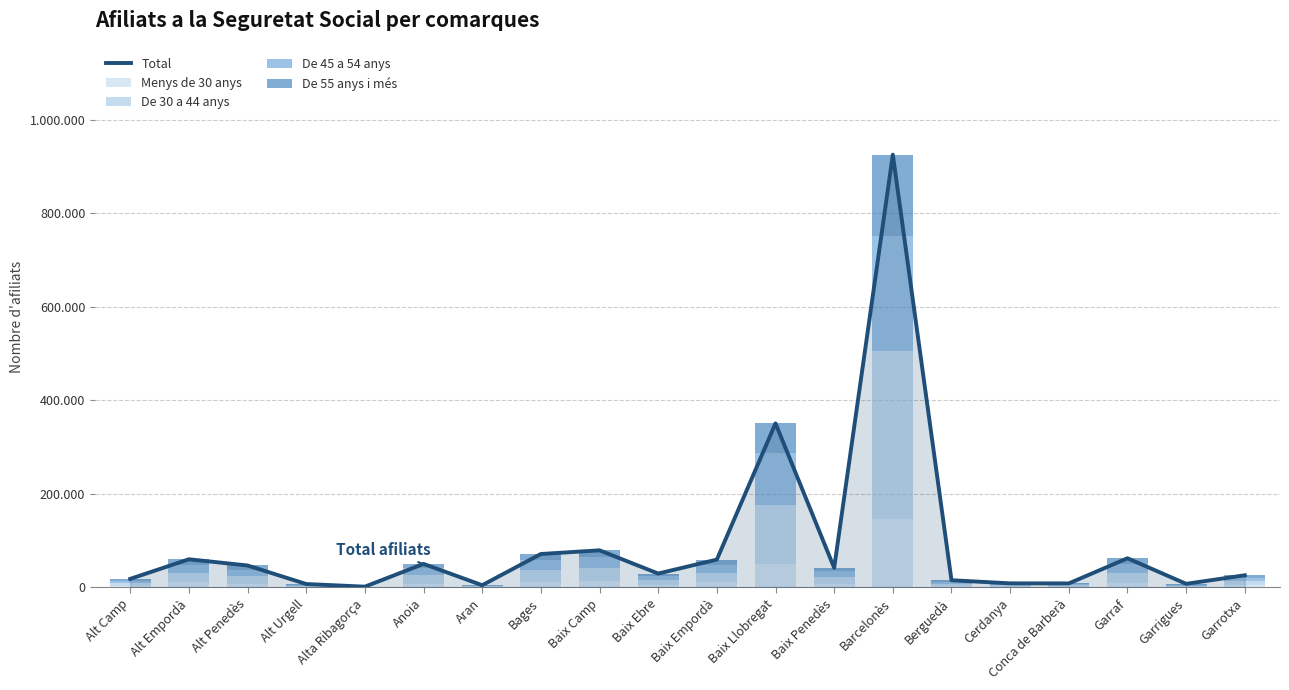

How many series are shown in this chart?

5